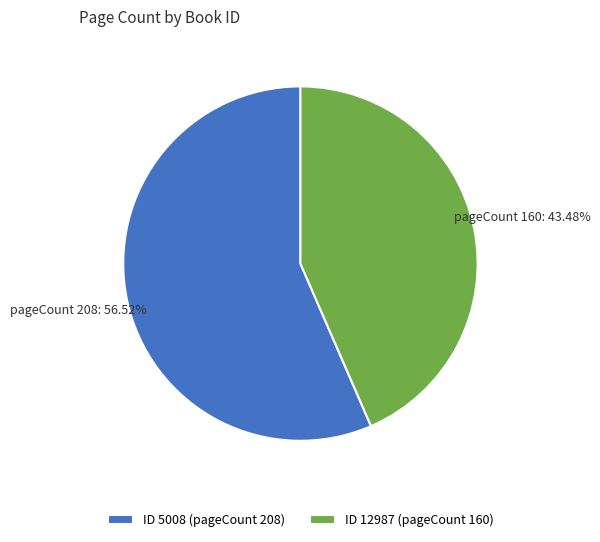

Rank the categories by value from lowest to highest.

ID 12987 (pageCount 160), ID 5008 (pageCount 208)